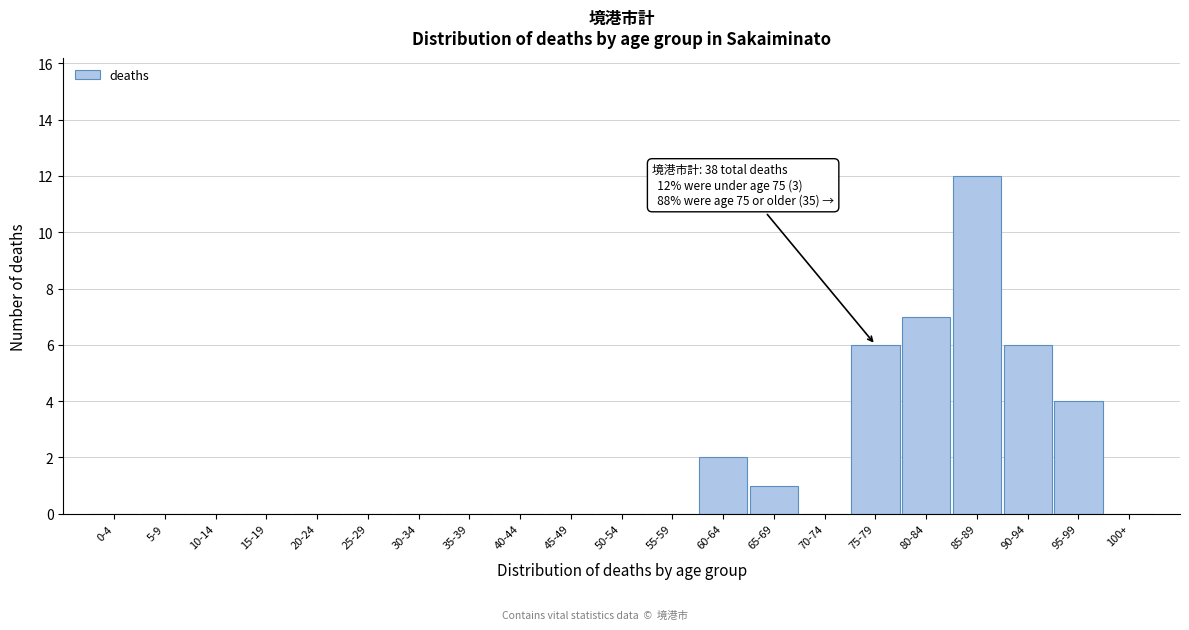

Reading right to left, extract all data points from this chart.

100+=0	95-99=4	90-94=6	85-89=12	80-84=7	75-79=6	70-74=0	65-69=1	60-64=2	55-59=0	50-54=0	45-49=0	40-44=0	35-39=0	30-34=0	25-29=0	20-24=0	15-19=0	10-14=0	5-9=0	0-4=0